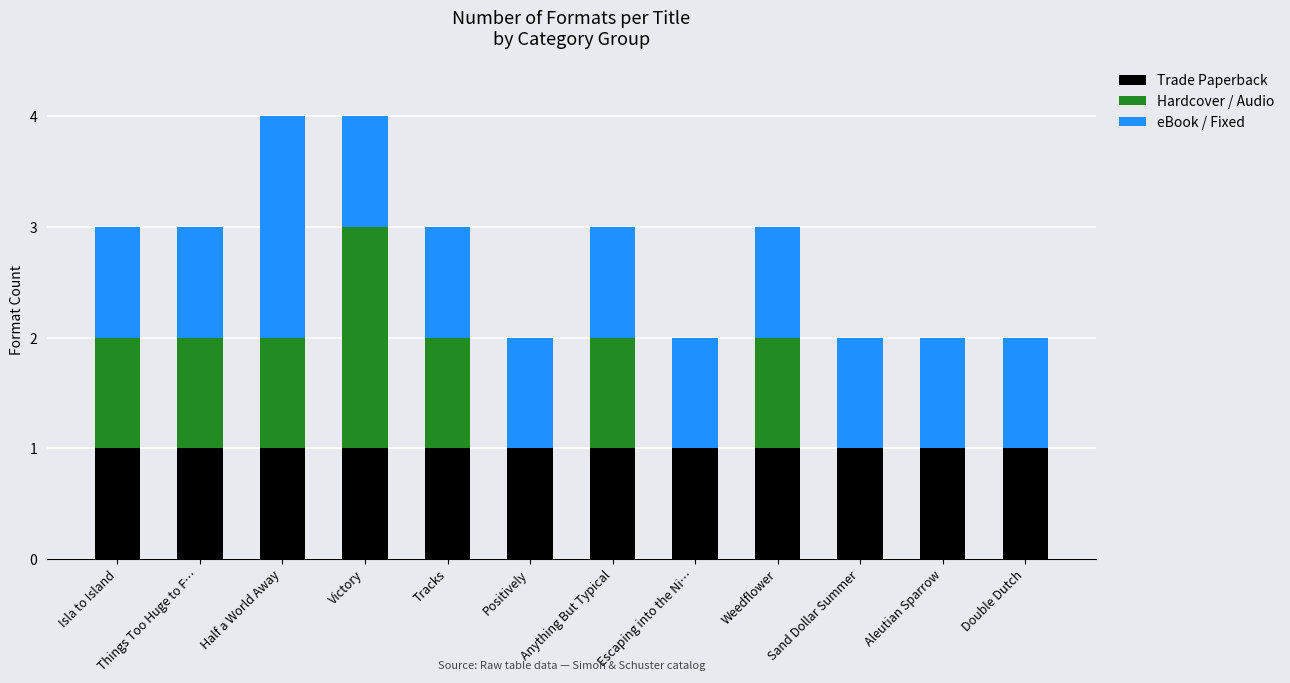

What is the total value across all series at Weedflower?

3